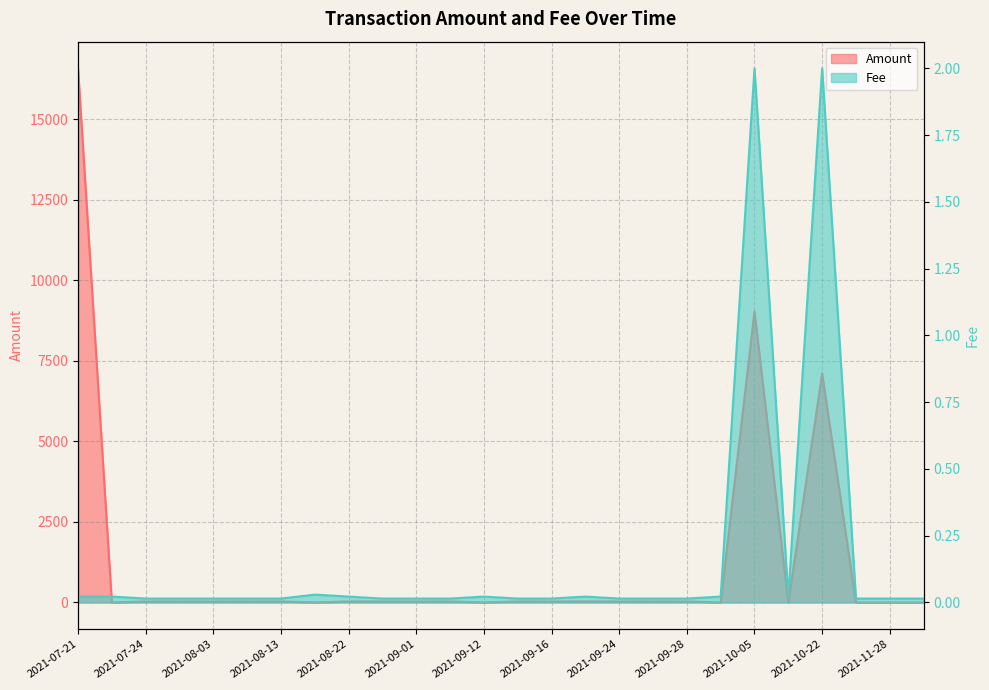

Between 2021-10-05 and 2021-11-28, which series saw the biggest shift?

Amount